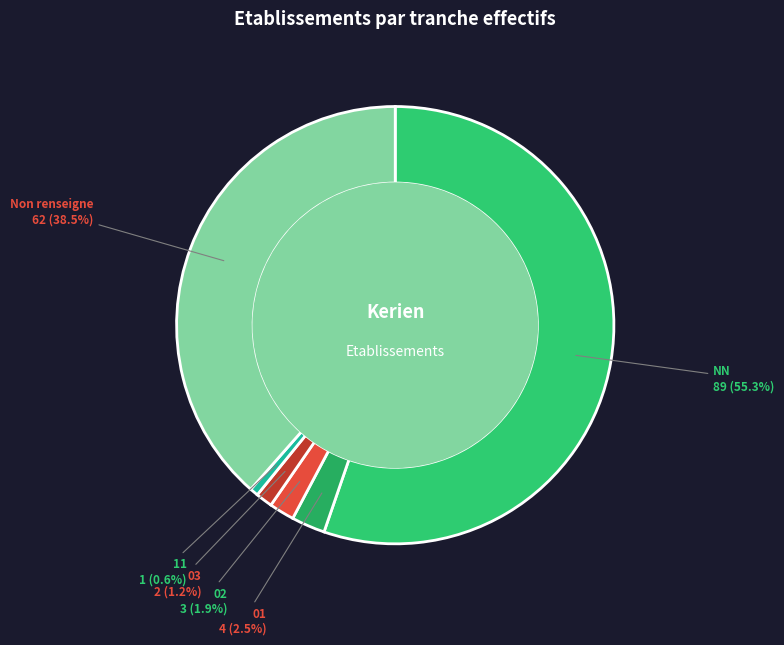

Approximately how many times larger is the value at Non renseigne compared to NN?

0.7